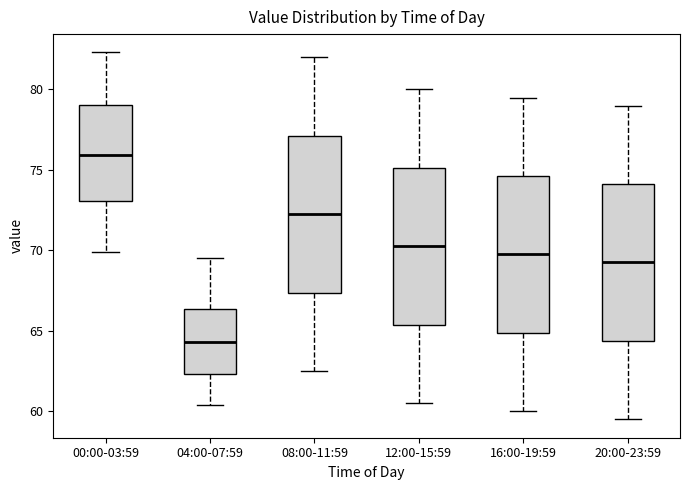

Where does the median line of the box for 04:00-07:59 sit on the y-axis? The values are not printed on the chart, so give them approximately, as read against the axis.

64.5